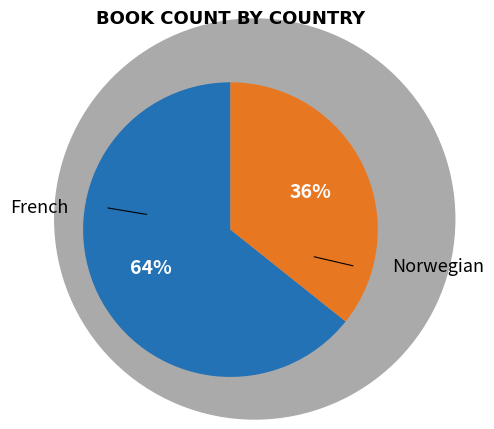

How many segments does this pie chart have?

2